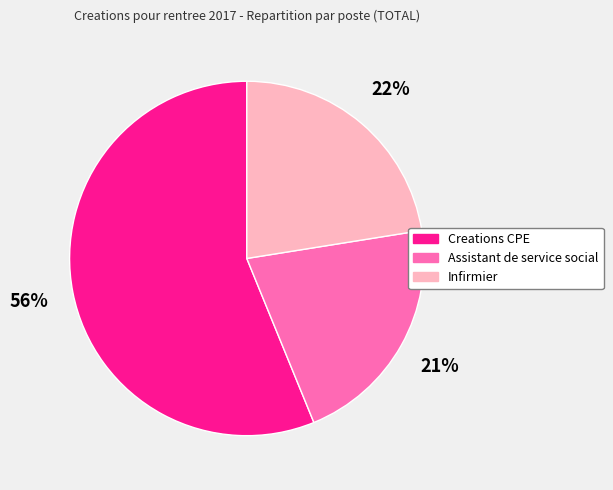

Approximately how many times larger is the value at Infirmier compared to Creations CPE?

0.4